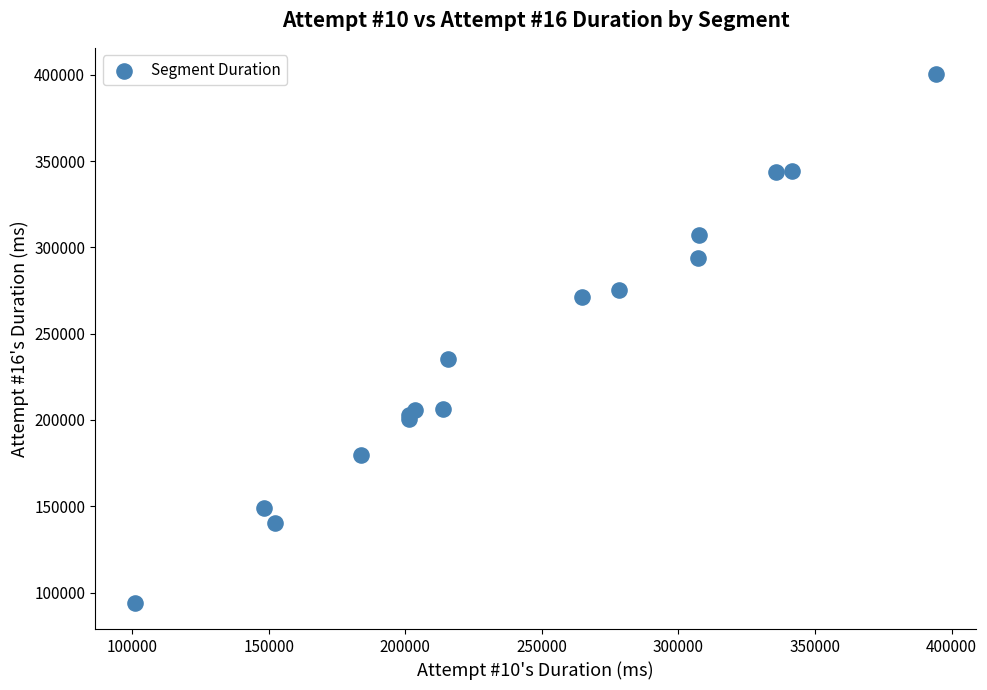

What Y value in the scatter plot is closest to 247246?

235197